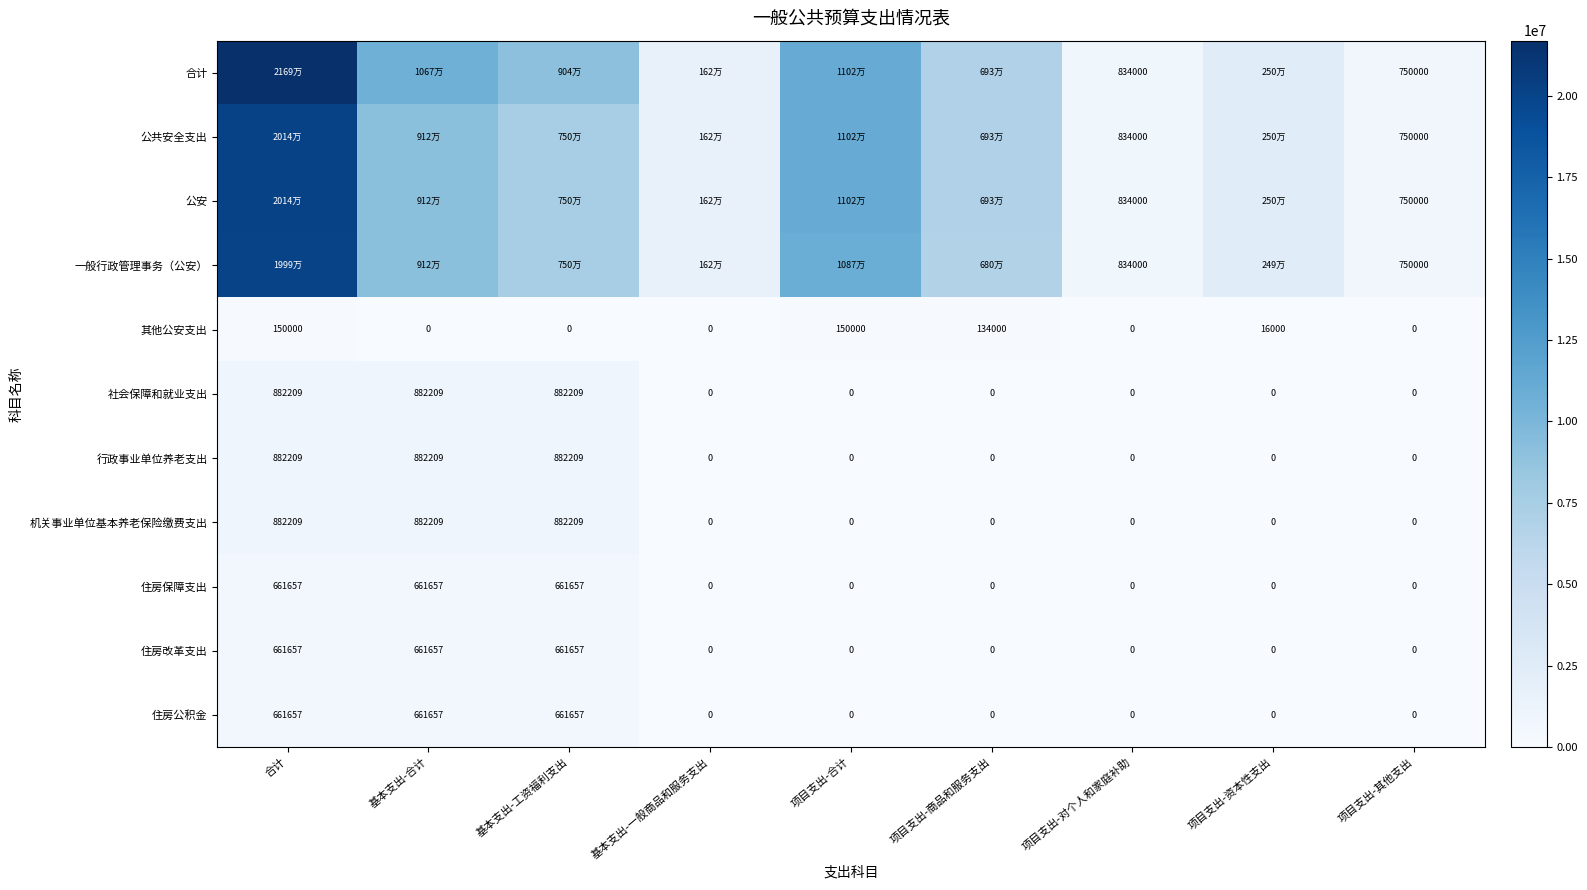

Which series has the widest spread of values?

合计